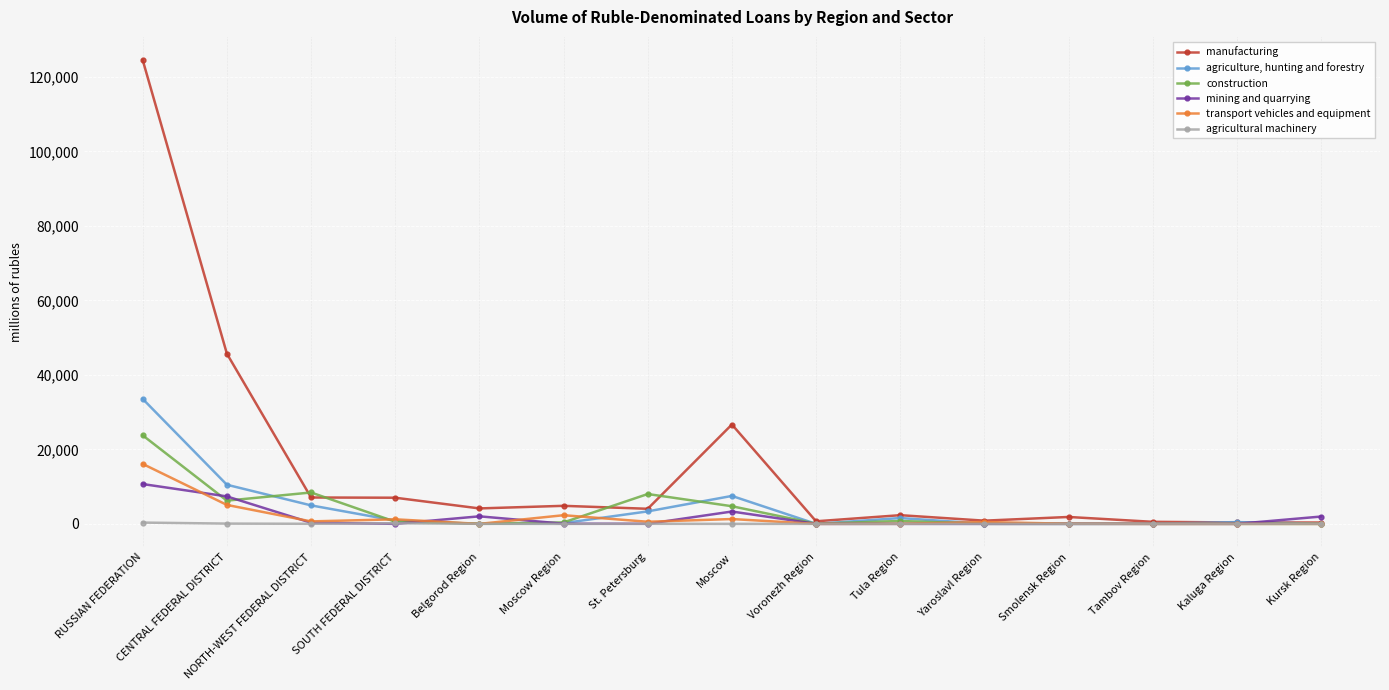

True or false: mining and quarrying has a value of -5023 at Tula Region.

False